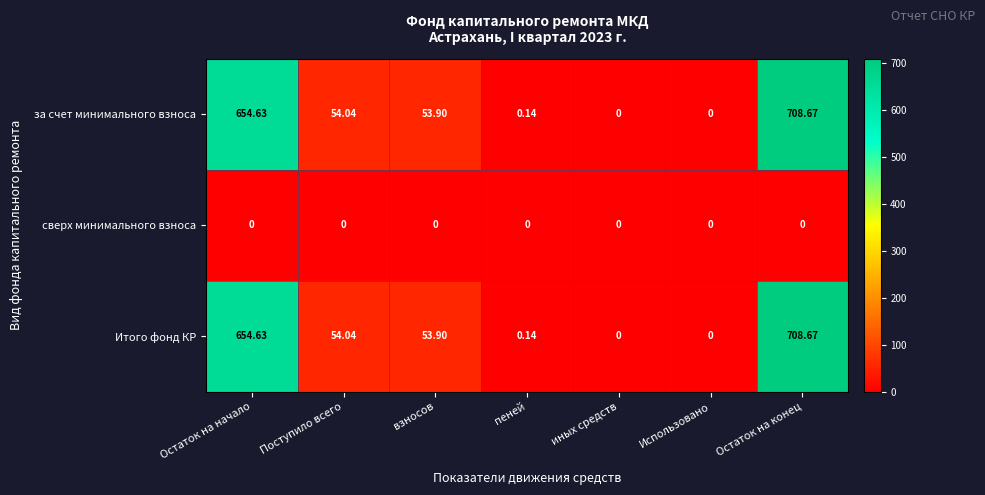

At which category does the chart reach its peak across all series?

Остаток на конец